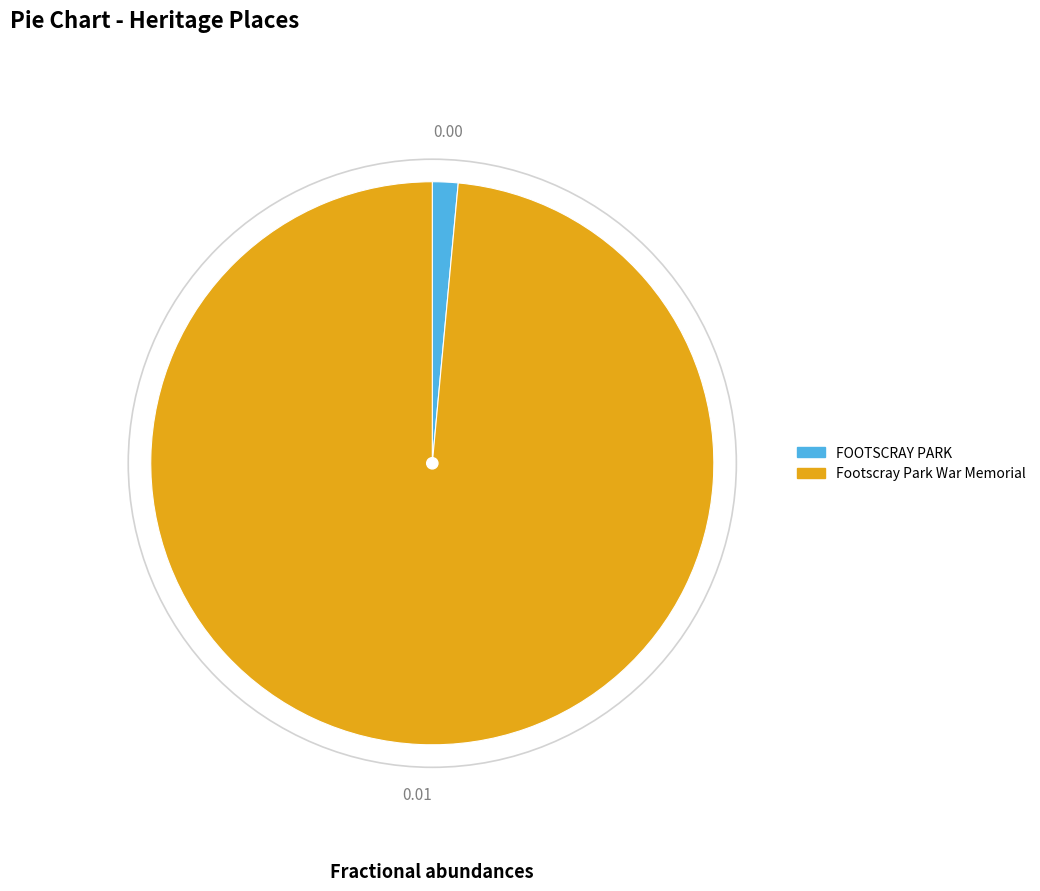

Between Footscray Park War Memorial and FOOTSCRAY PARK, which is larger?

Footscray Park War Memorial